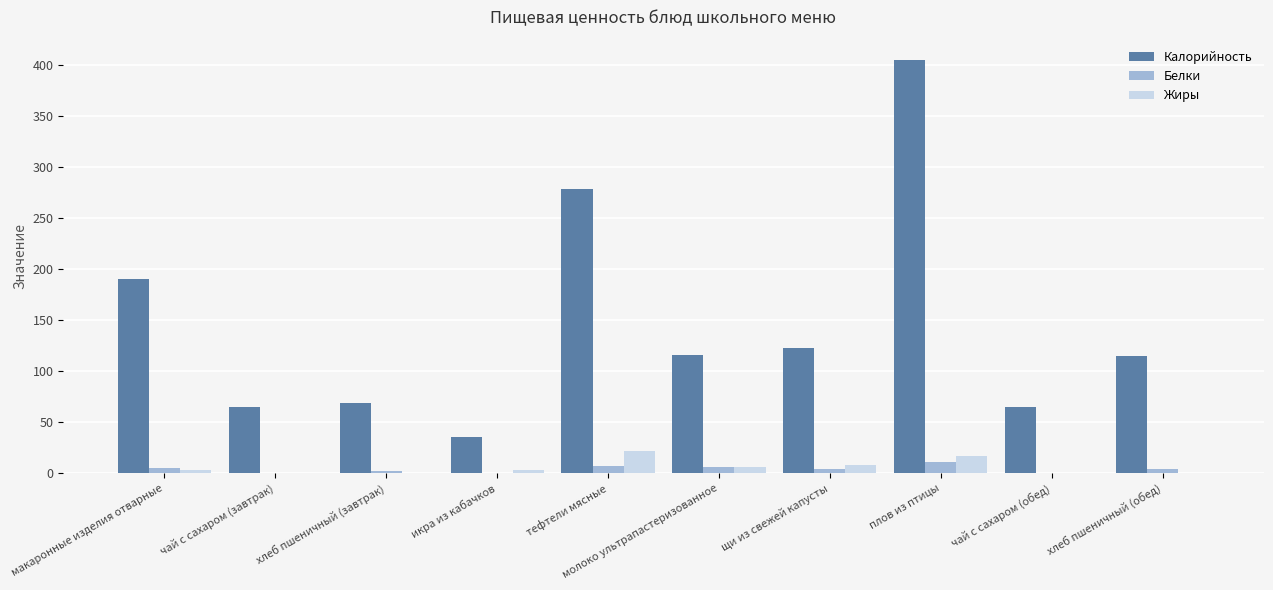

How many groups of bars are there?

10